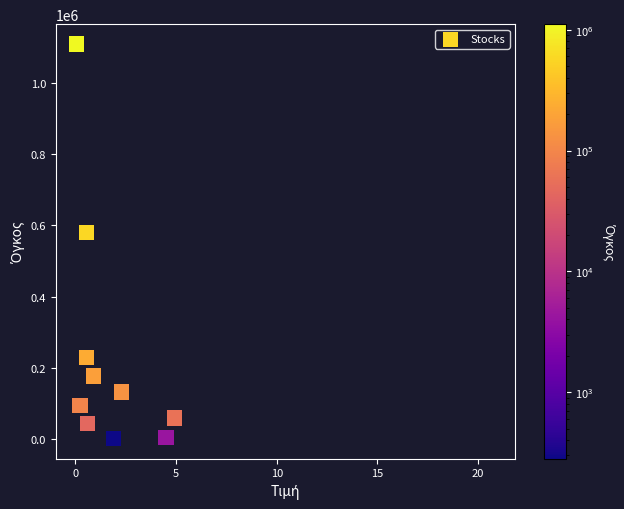

What Y value in the scatter plot is closest to 554942?

580431